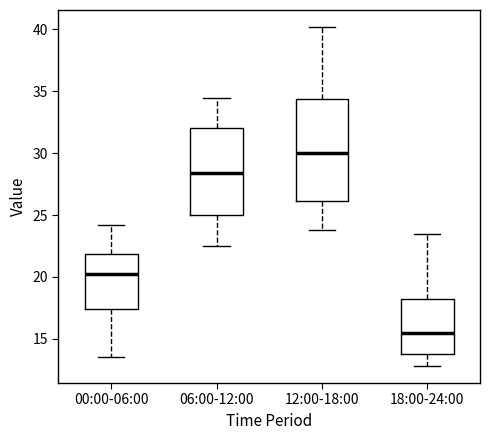

Where does the median line of the box for 00:00-06:00 sit on the y-axis? The values are not printed on the chart, so give them approximately, as read against the axis.

20.0